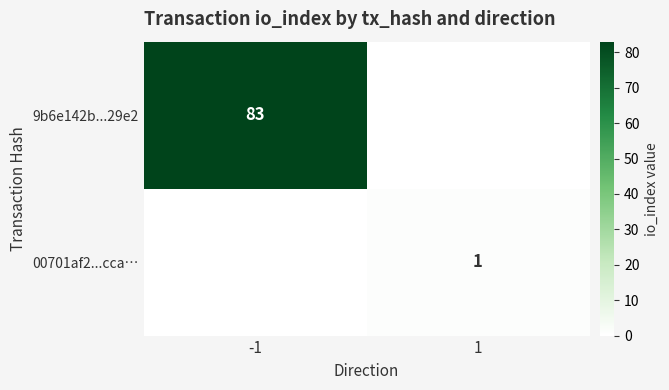

Is the value of 00701af2...cca… at 1 greater than the value of 9b6e142b...29e2 at -1?

No